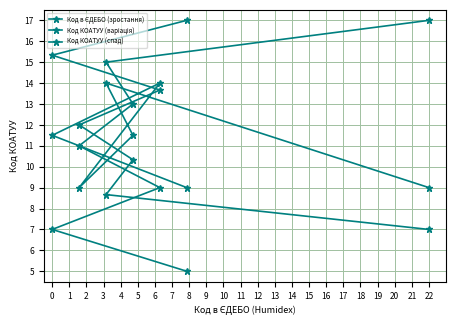

At which category does Код КОАТУУ (варіація) reach its first local peak?

2